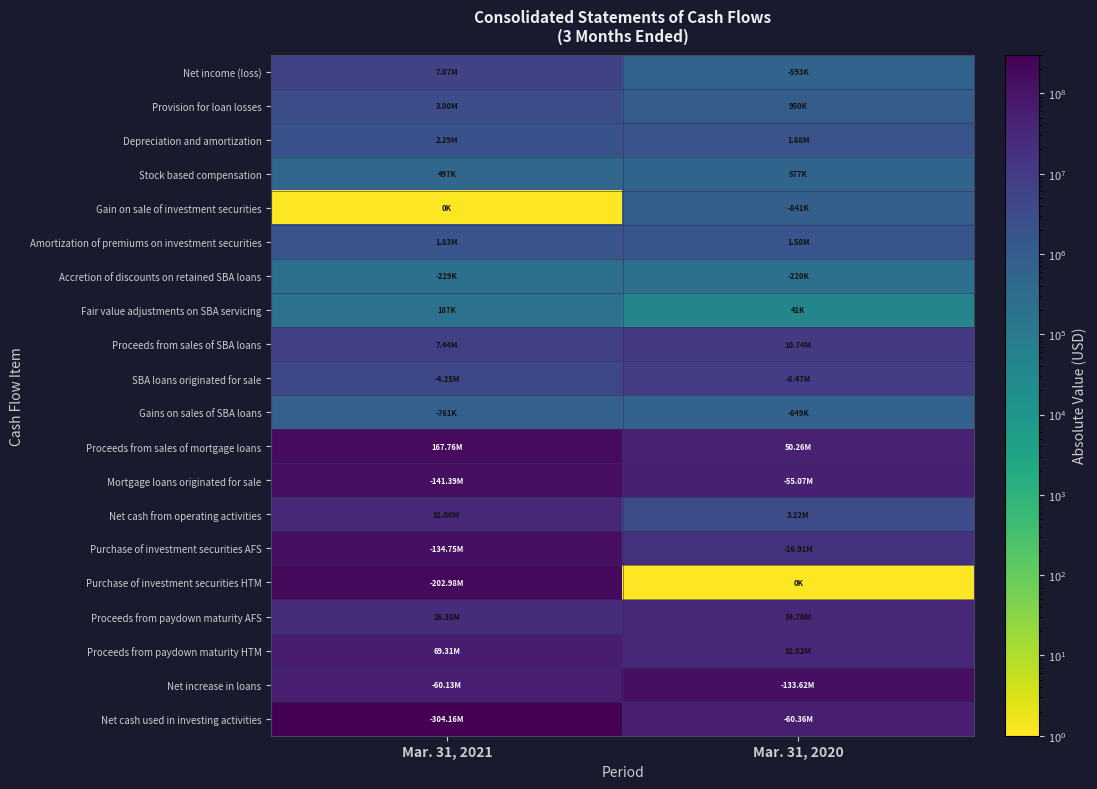

Count the number of data series in this chart.

20